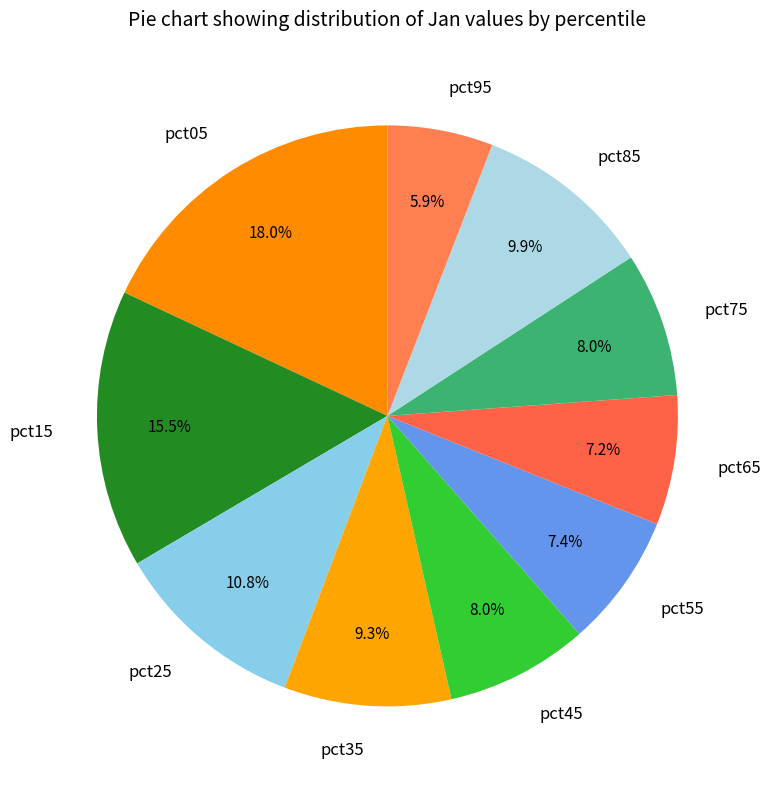

Combined, what portion of the pie is pct35 and pct65?

16.5%